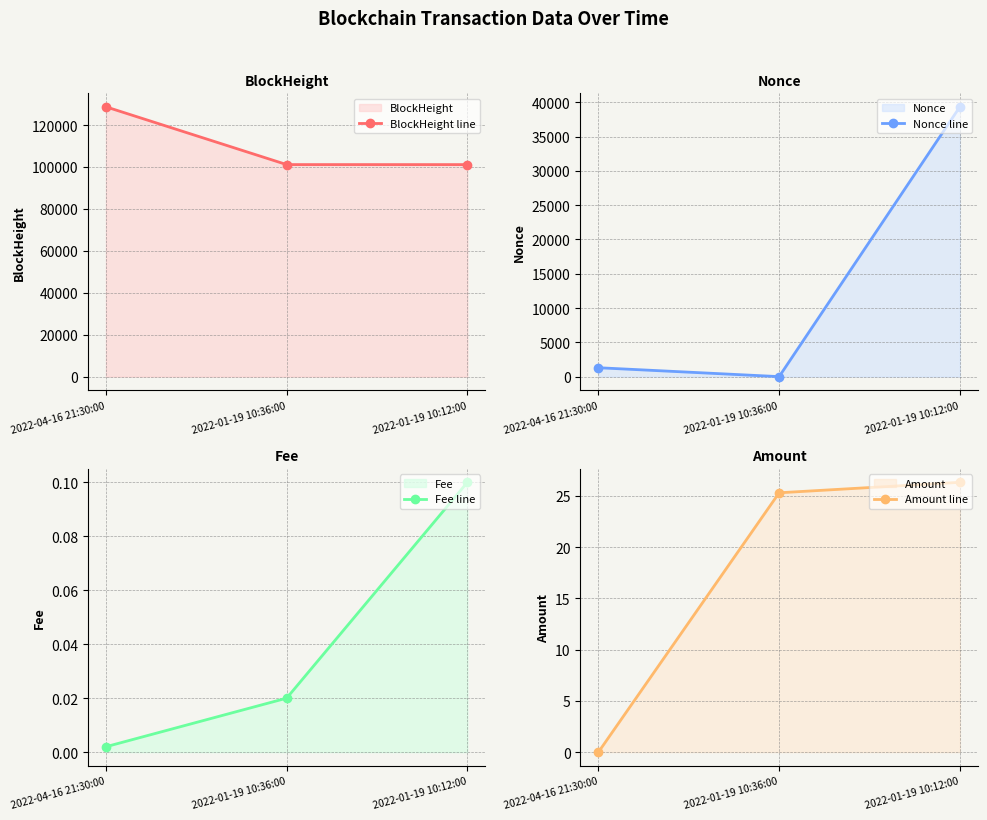

What value does the Amount line series have at 2022-01-19 10:12:00?

26.3